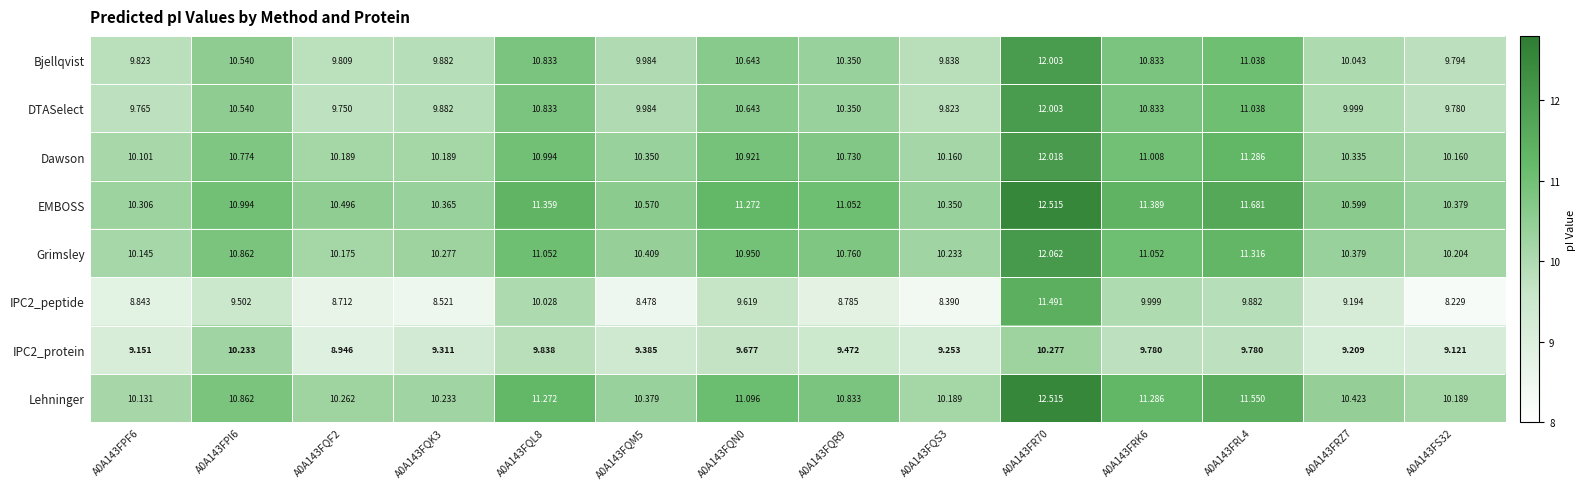

Which series has the largest total across all categories?

EMBOSS